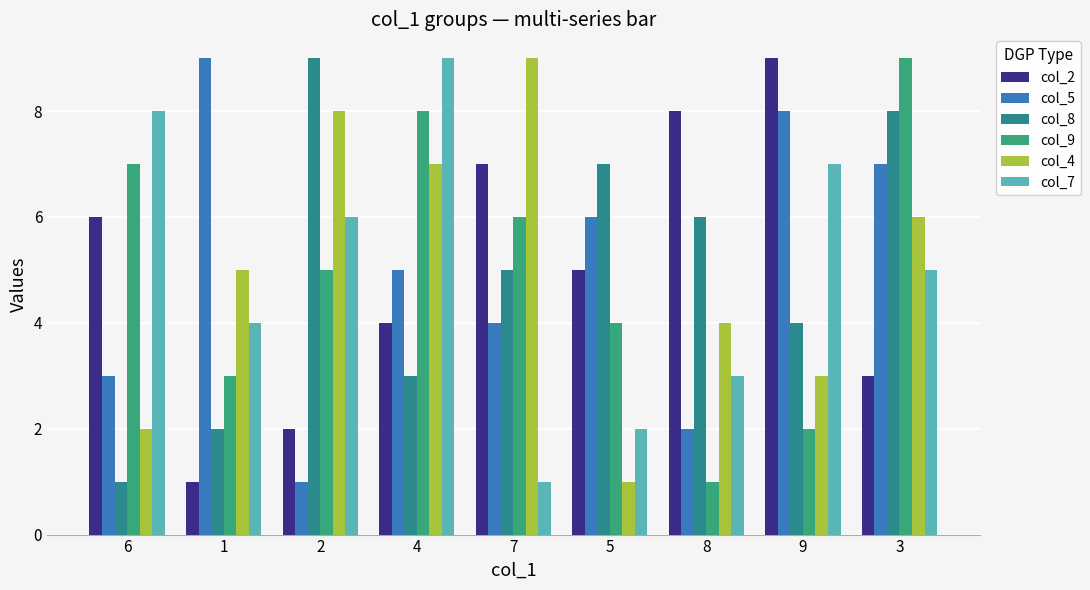

Rank the series at 3 from highest to lowest value.

col_9, col_8, col_5, col_4, col_7, col_2